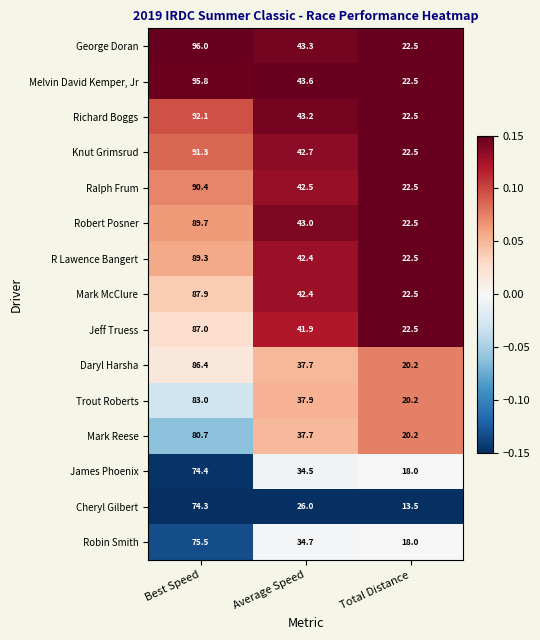

Read the Jeff Truess value at Total Distance.

22.5